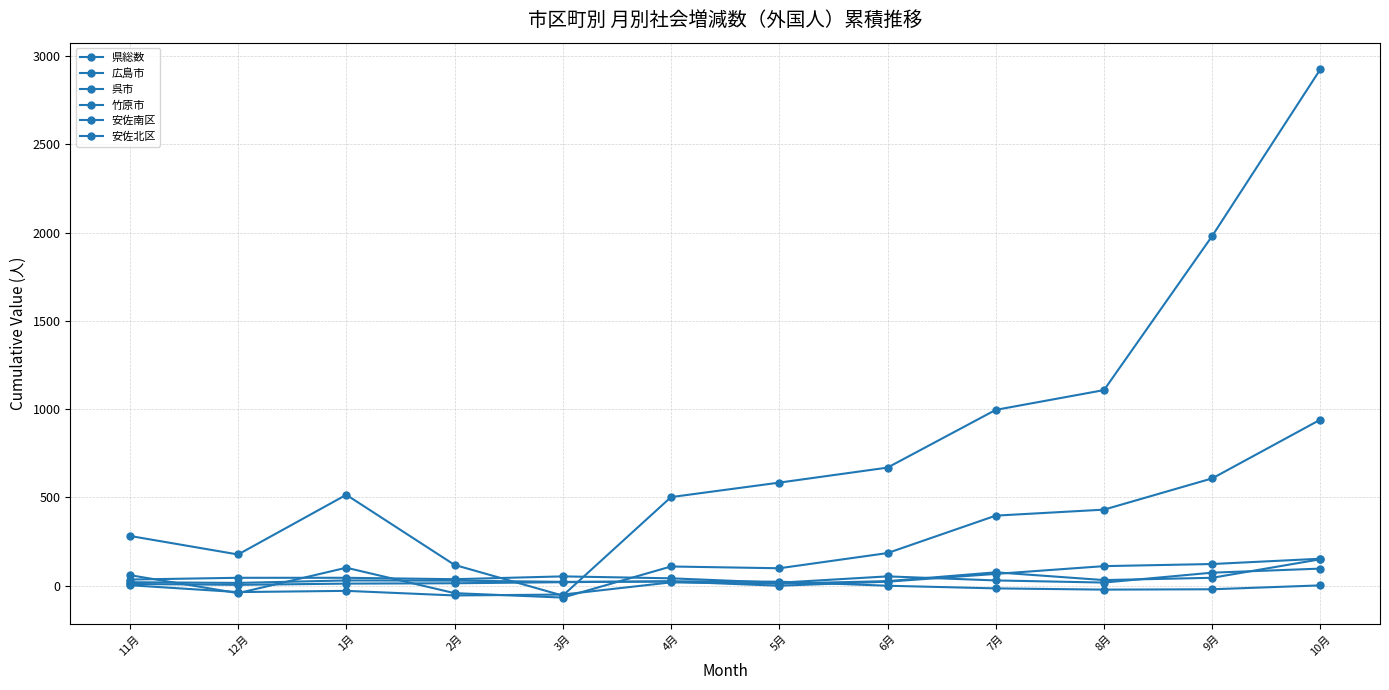

Is it true that 広島市 equals 128 at 7月?

False